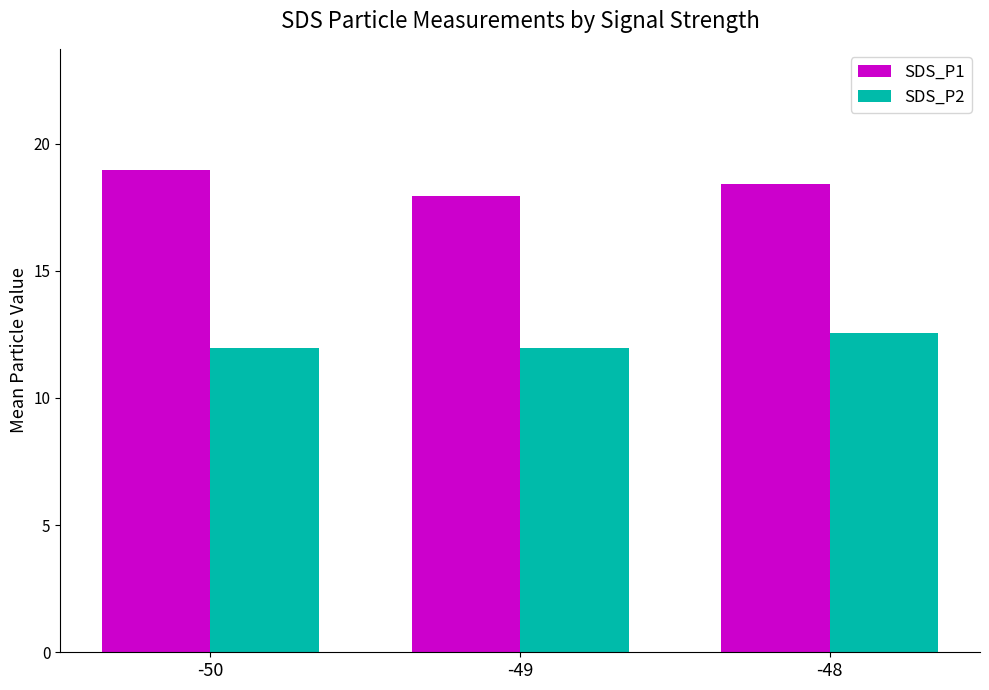

Which label corresponds to the largest value in the chart?

-50